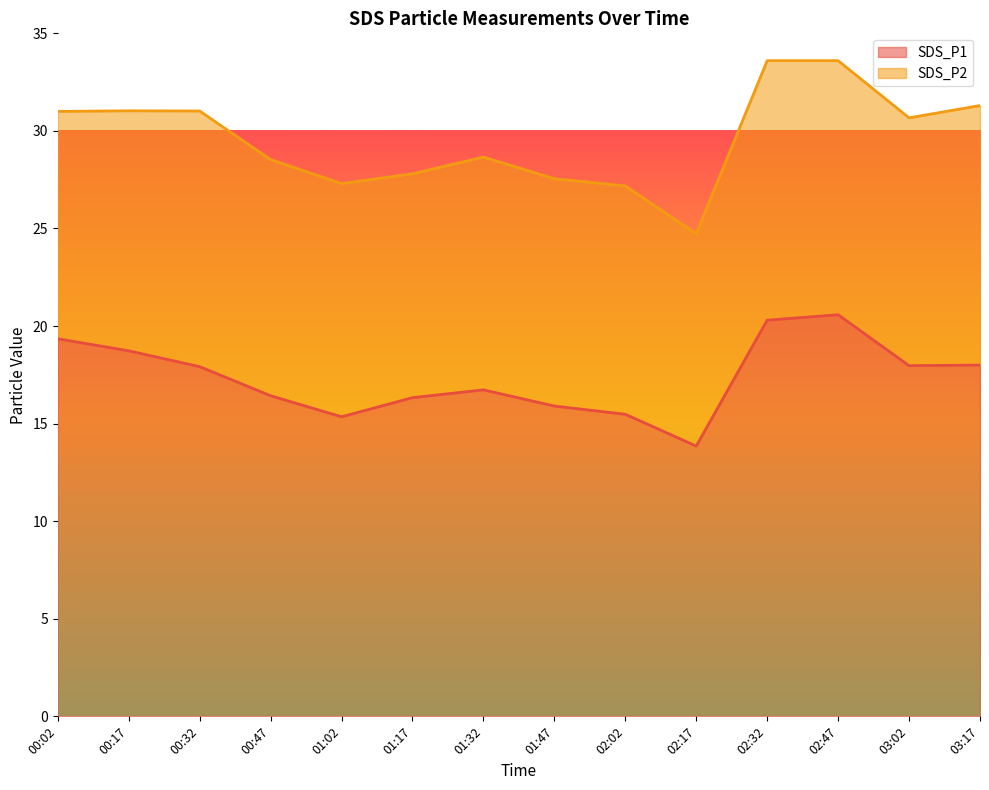

At which category does the data reach its first local peak?

01:32